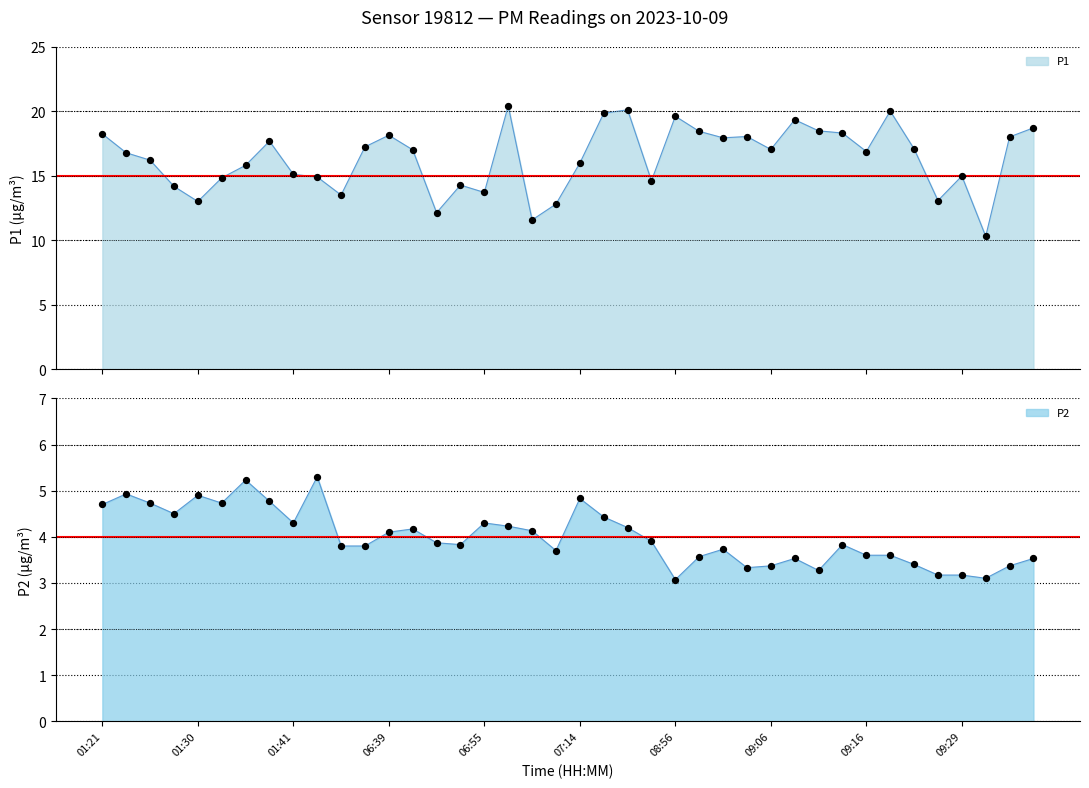

Is the value of P2 at 01:35 greater than the value of P1 at 01:33?

No